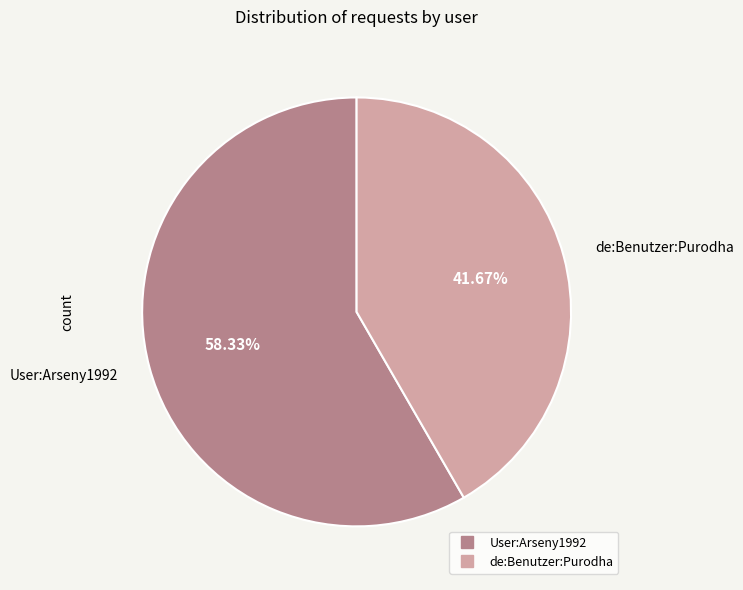

To the nearest percent, what is the average slice percentage?

50%